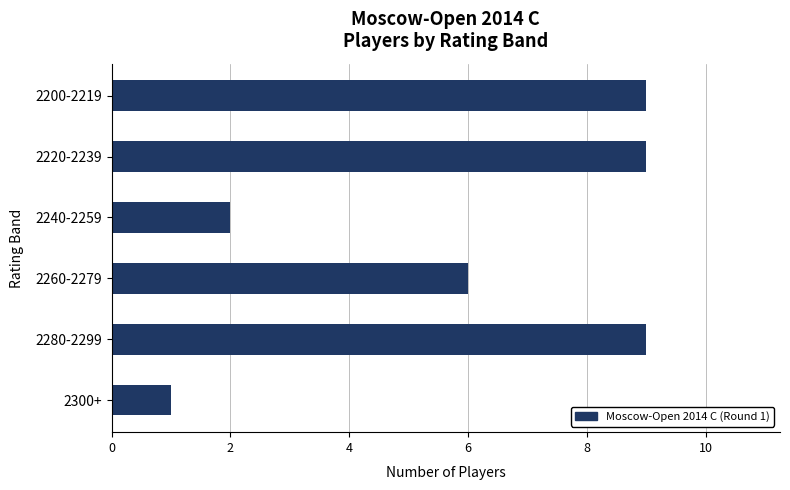

Reading bottom to top, extract all data points from this chart.

2300+=1	2280-2299=9	2260-2279=6	2240-2259=2	2220-2239=9	2200-2219=9